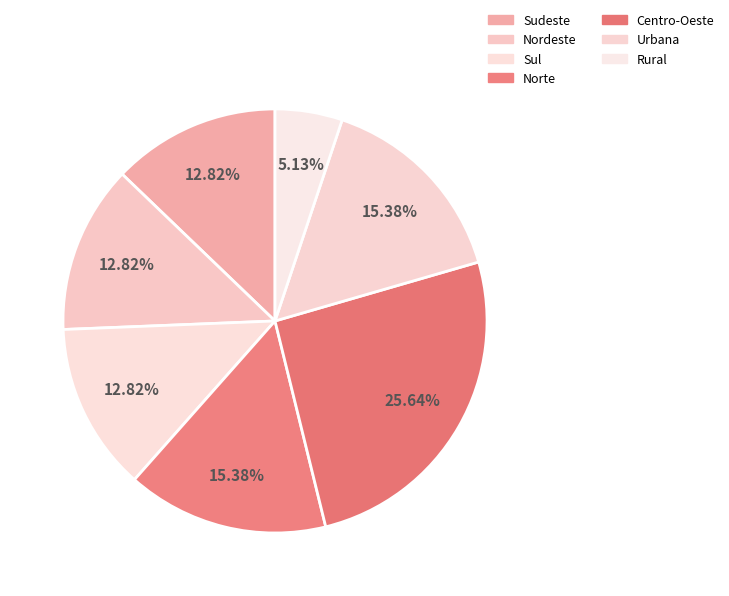

How many slices are in this pie chart?

7